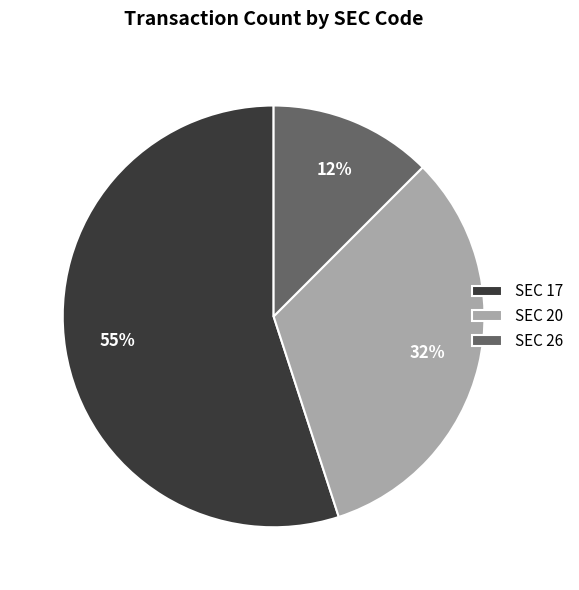

To the nearest percent, what is the average slice percentage?

33%